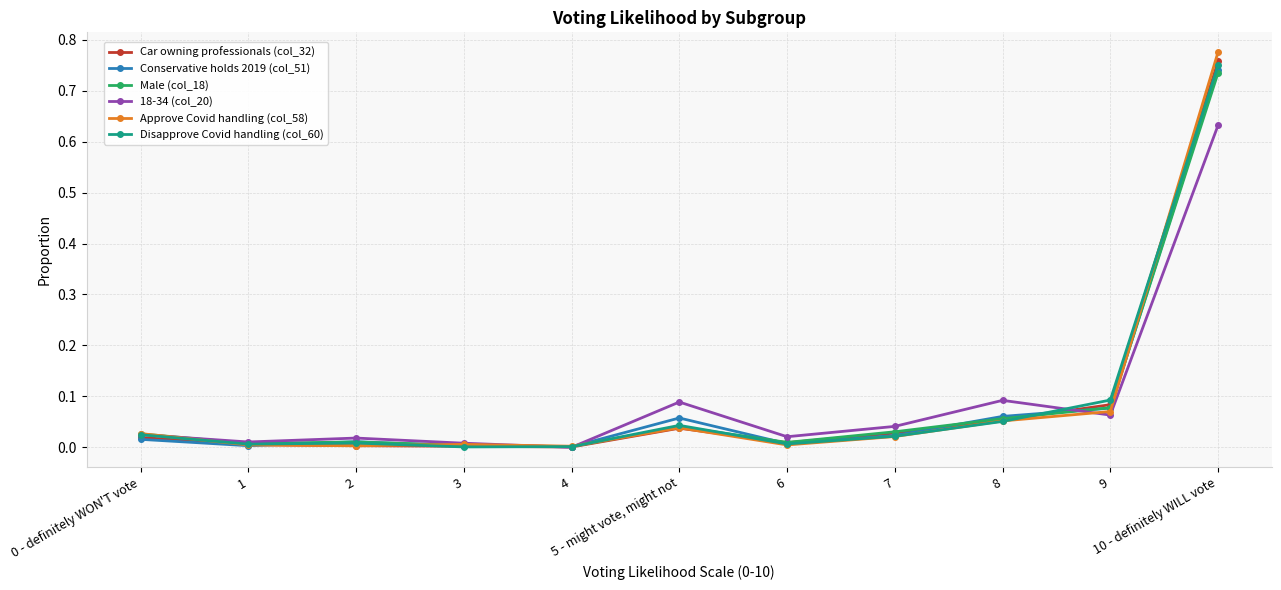

What is the highest value of the Approve Covid handling (col_58) series?

0.8